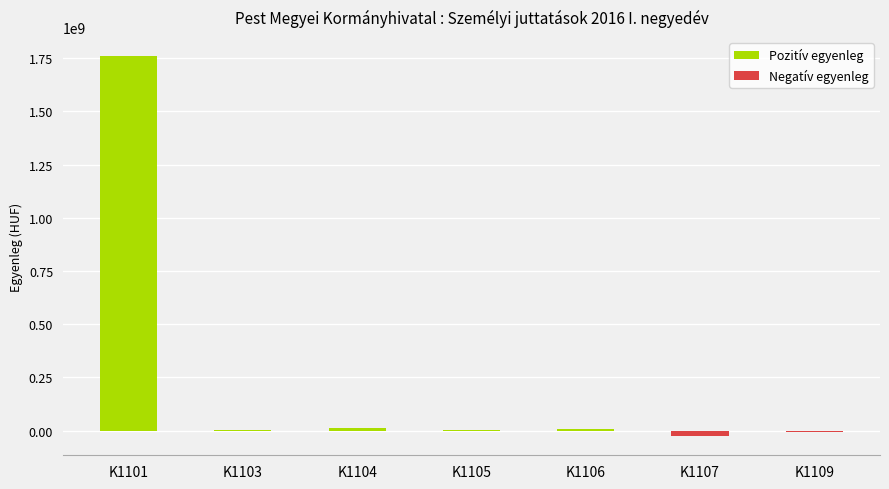

Are the bars horizontal?

No